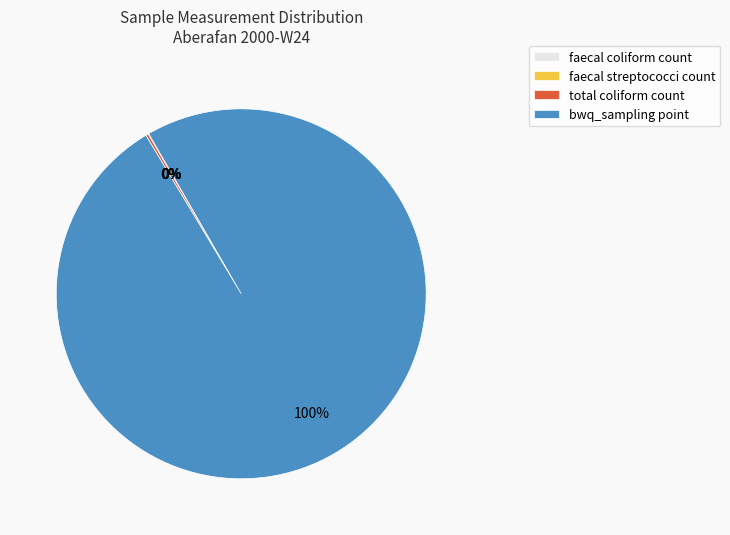

The bwq_sampling point slice represents 100% of the pie. True or false?

True